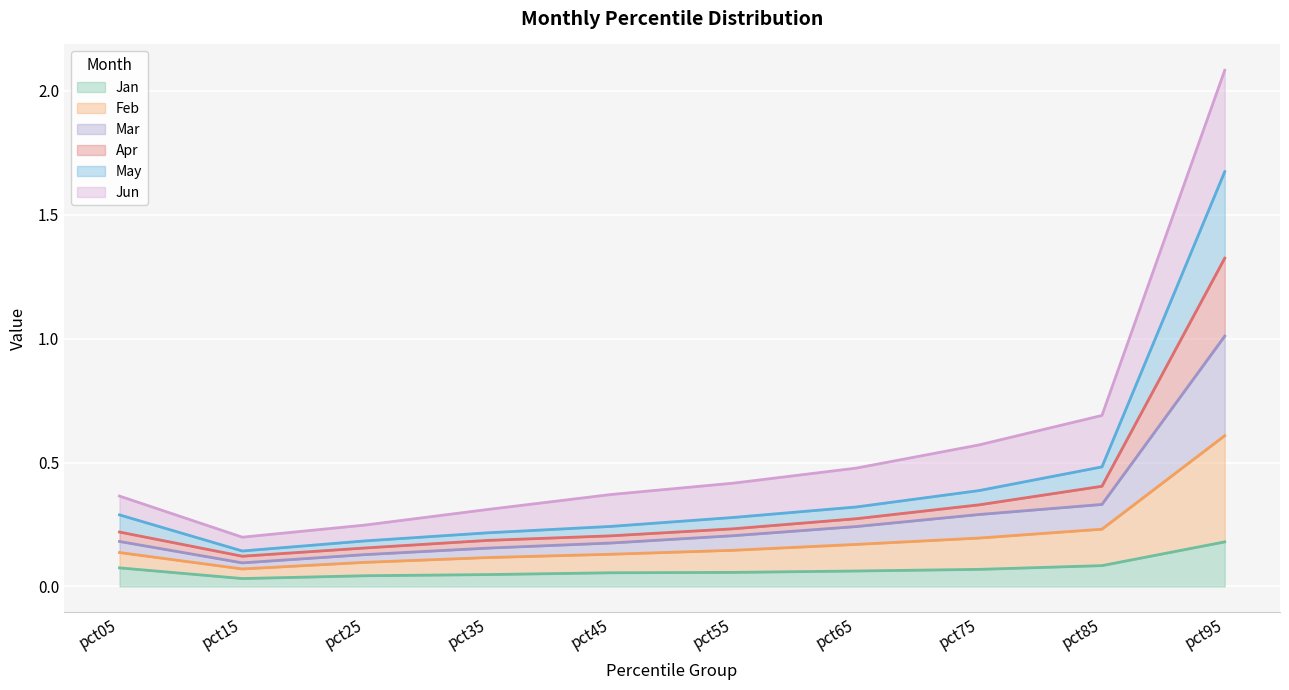

Where is May nearest to the value 1?

pct85